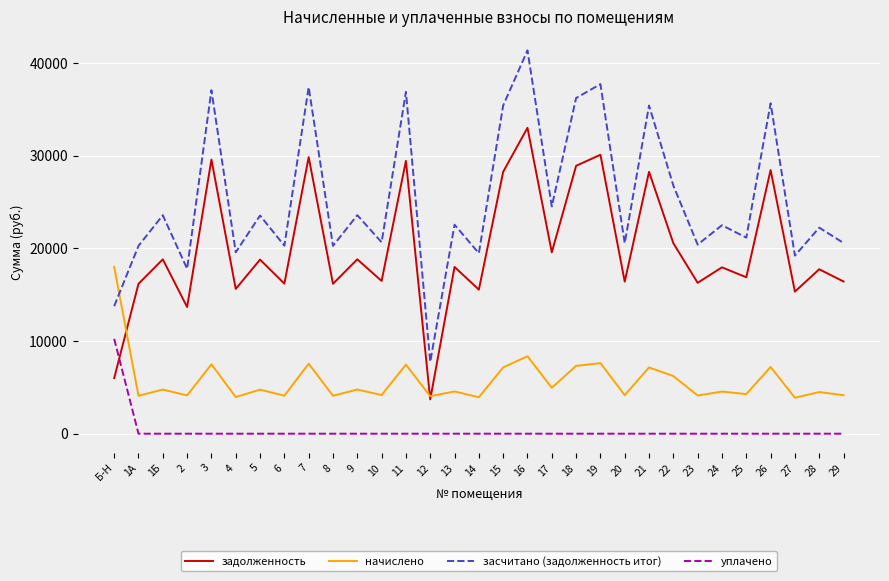

What are all the series names shown in the legend?

задолженность, начислено, засчитано (задолженность итог), уплачено